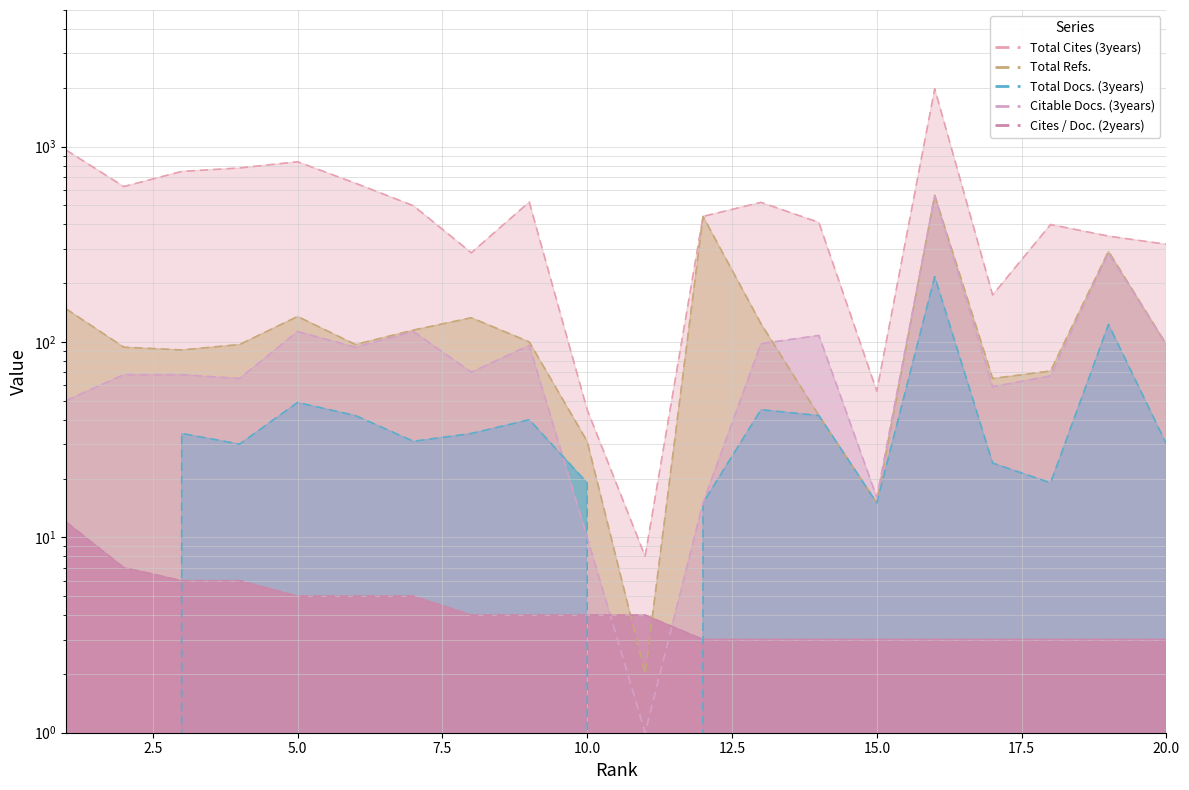

In Total Refs., how many points are lower than both neighbors (excluding endpoints)?

5